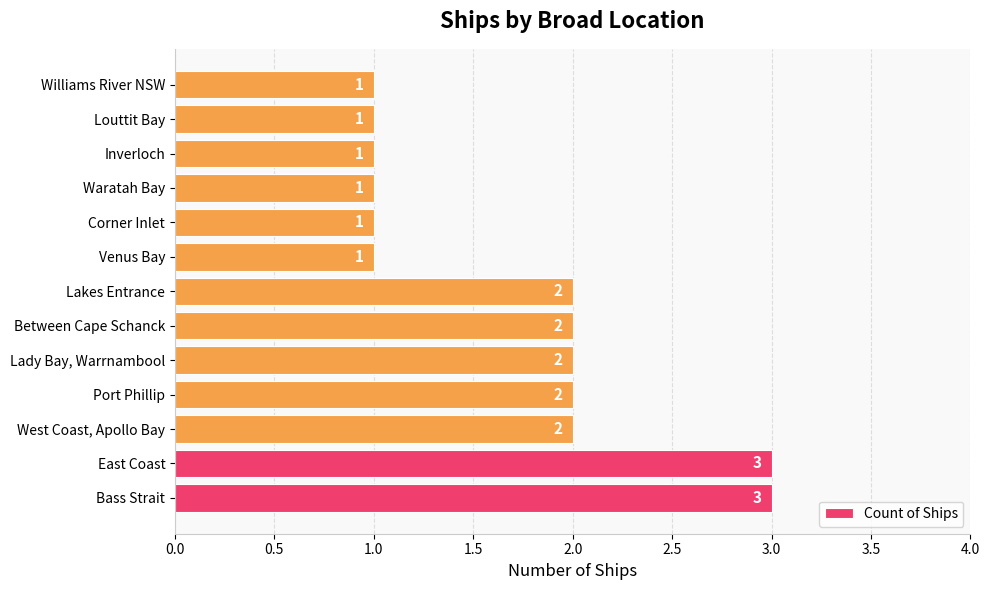

What is the maximum value shown in the chart?

3